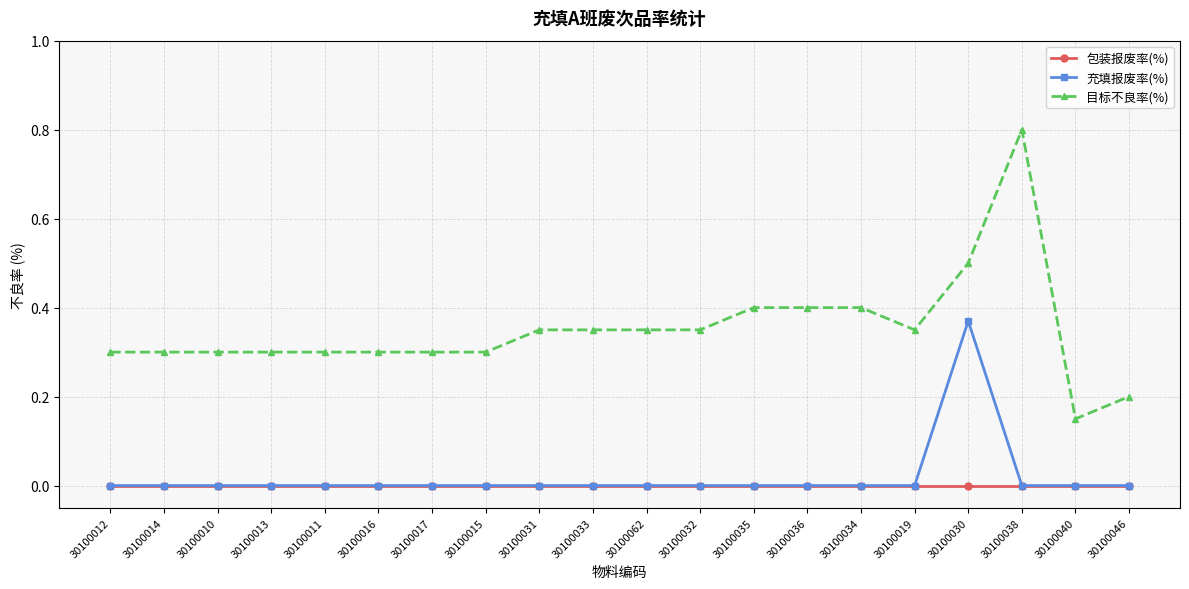

True or false: 充填报废率(%) has a value of 0.0 at 30100013.

True